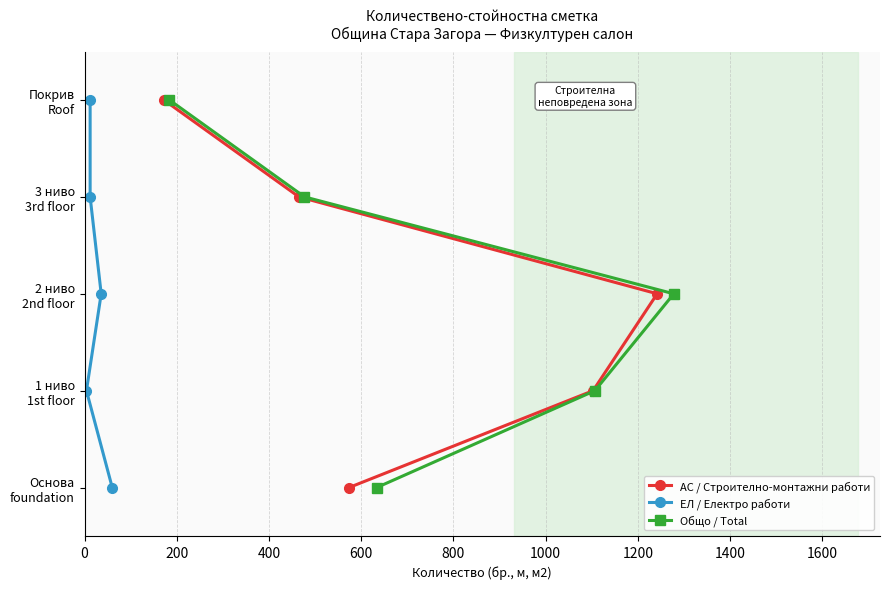

Which has a higher value, 0 or 200?

200